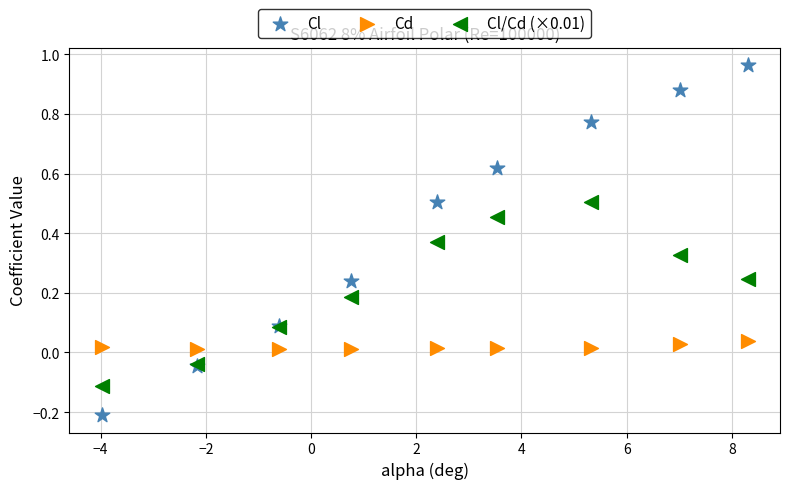

Which series contains the lowest Y value?

Cl